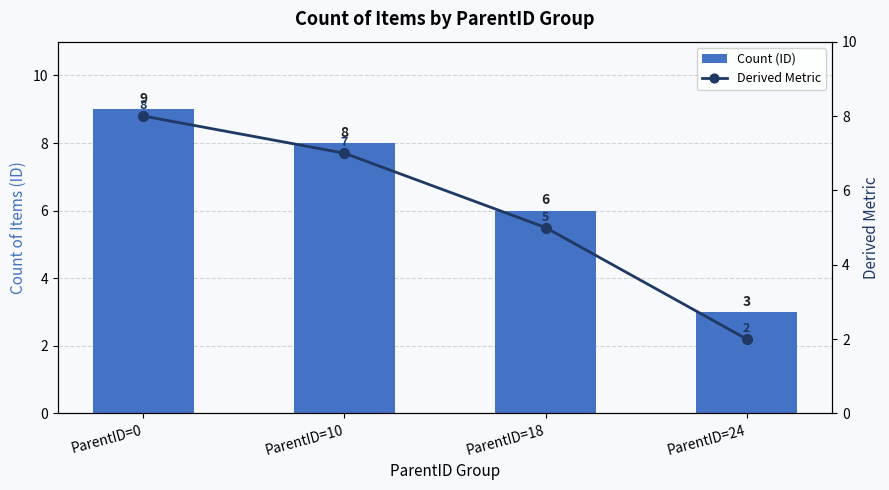

What is the value of the Count (ID) bar at the 1st from the left?

9